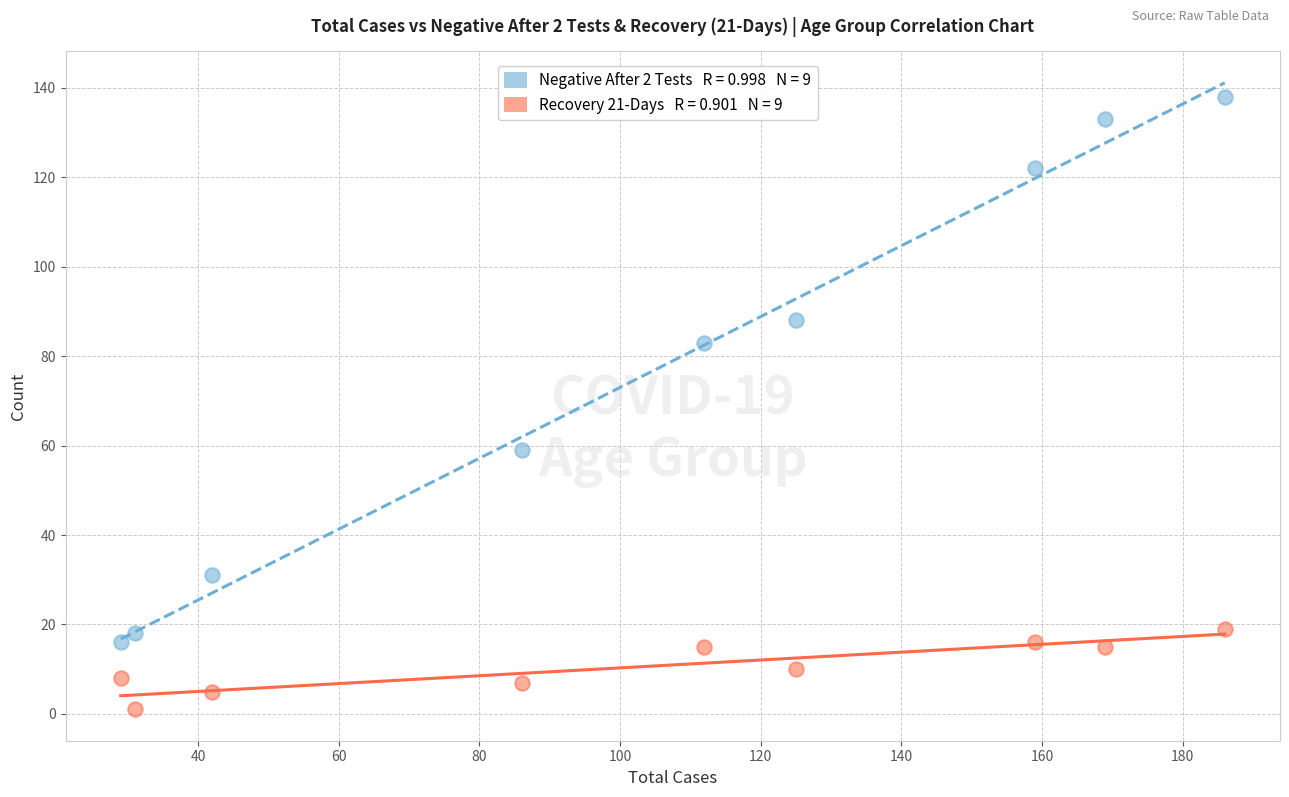

Across all data points, what is the range of X values (max minus min)?

157